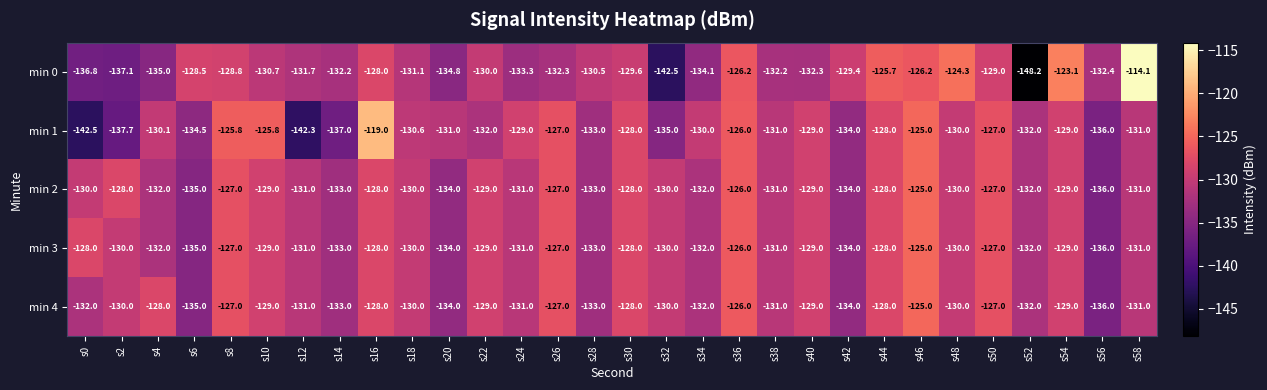

What is the sum of all min 3 values?

-3905.0